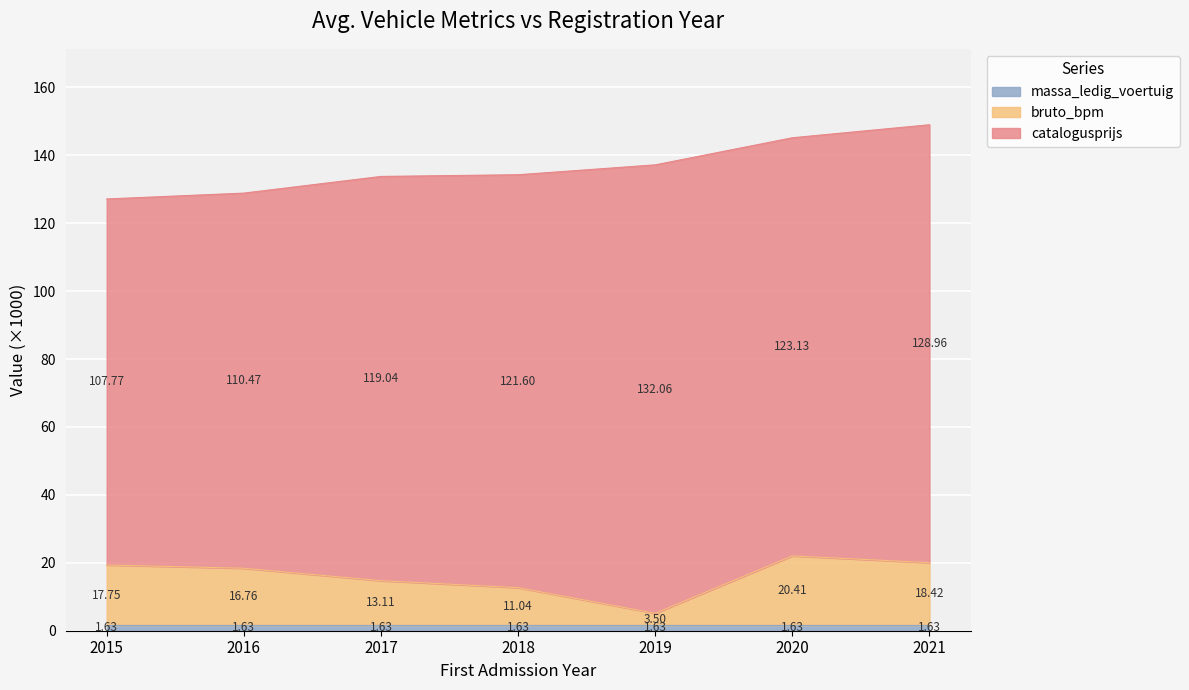

What is the total value across all series at 2019?

137.2